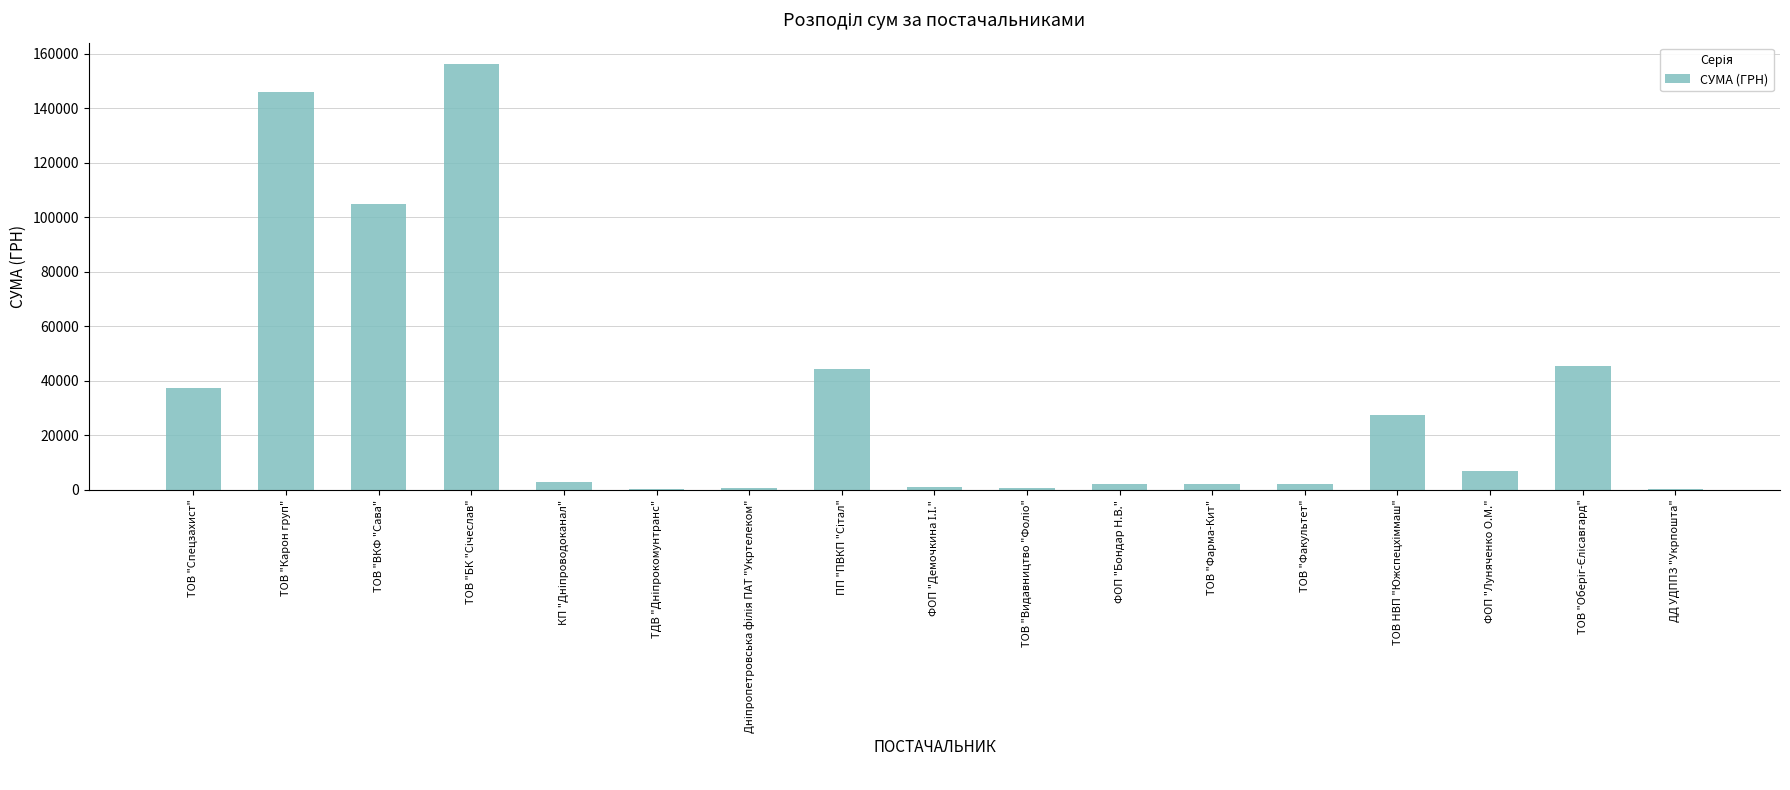

What is the approximate value at ФОП "Луняченко О.М."?

6860.0